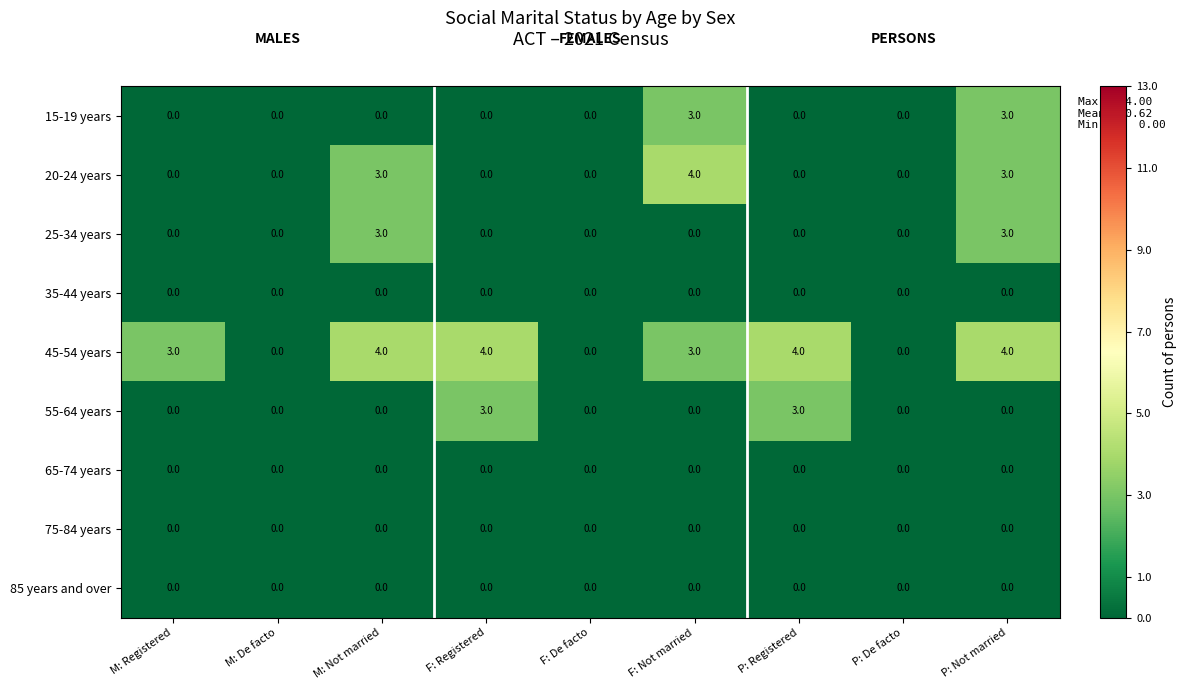

Which series changed the most between M: Registered and P: Registered?

55-64 years